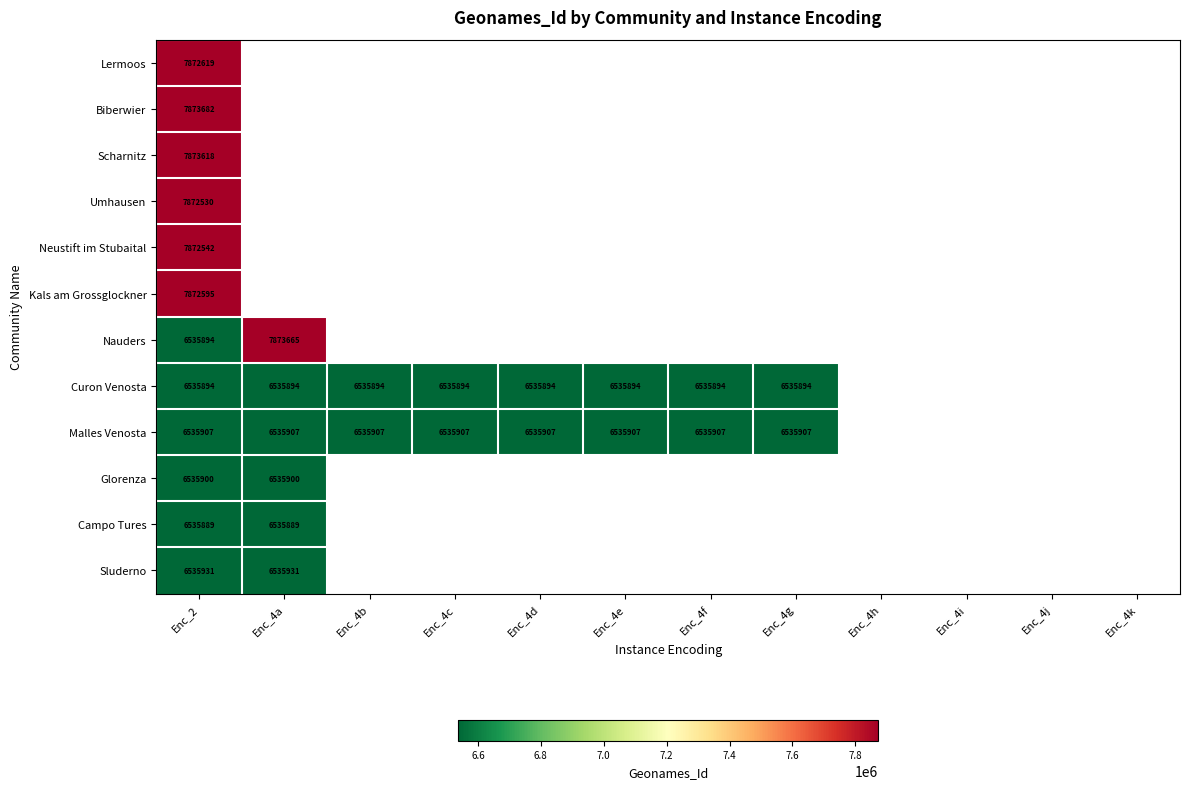

What is the total value across all series at Enc_2?

86453001